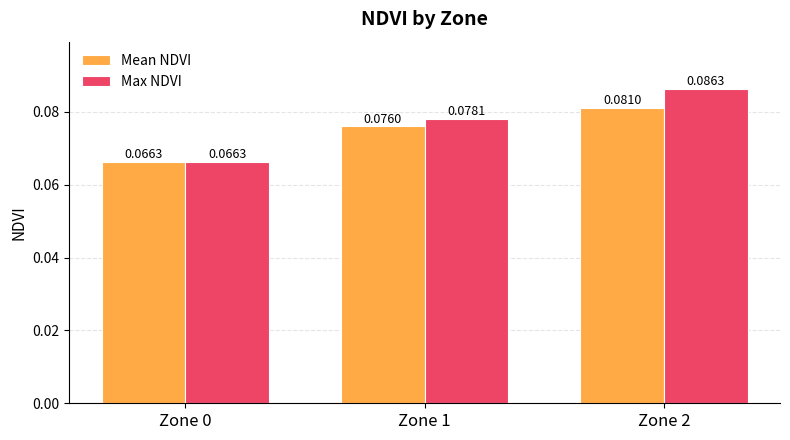

How many bars are there in each group?

2